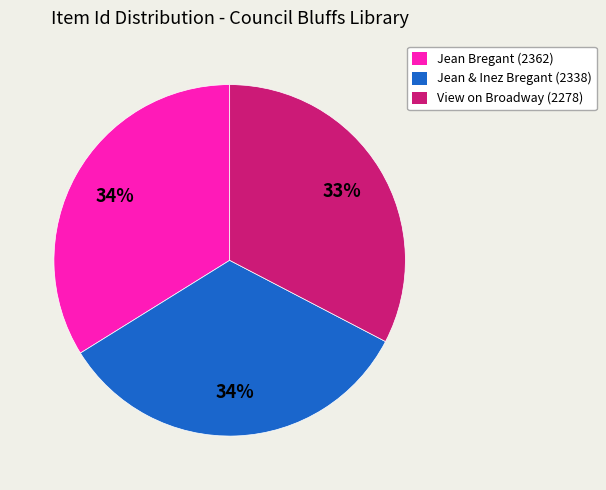

What percentage is the Jean & Inez Bregant (2338) slice, to the nearest percent?

34%